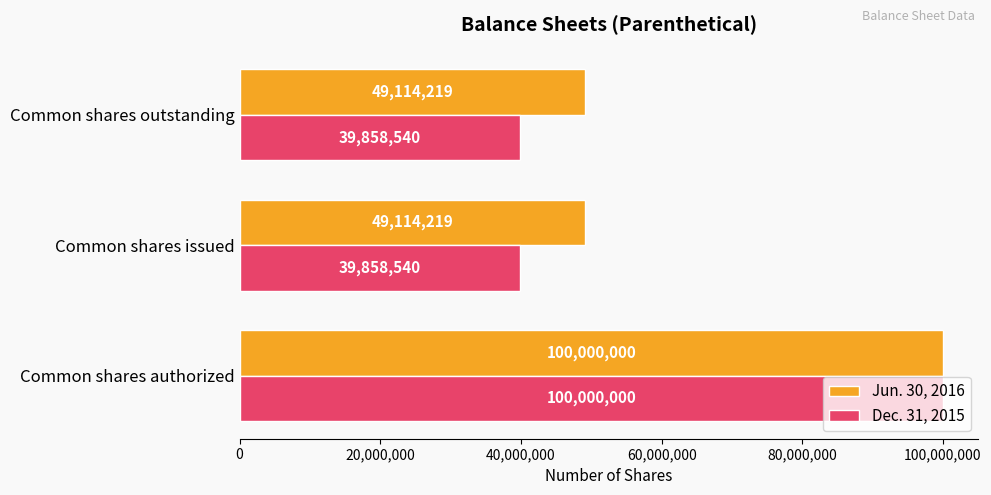

List the series in order of their overall mean, lowest first.

Dec. 31, 2015, Jun. 30, 2016